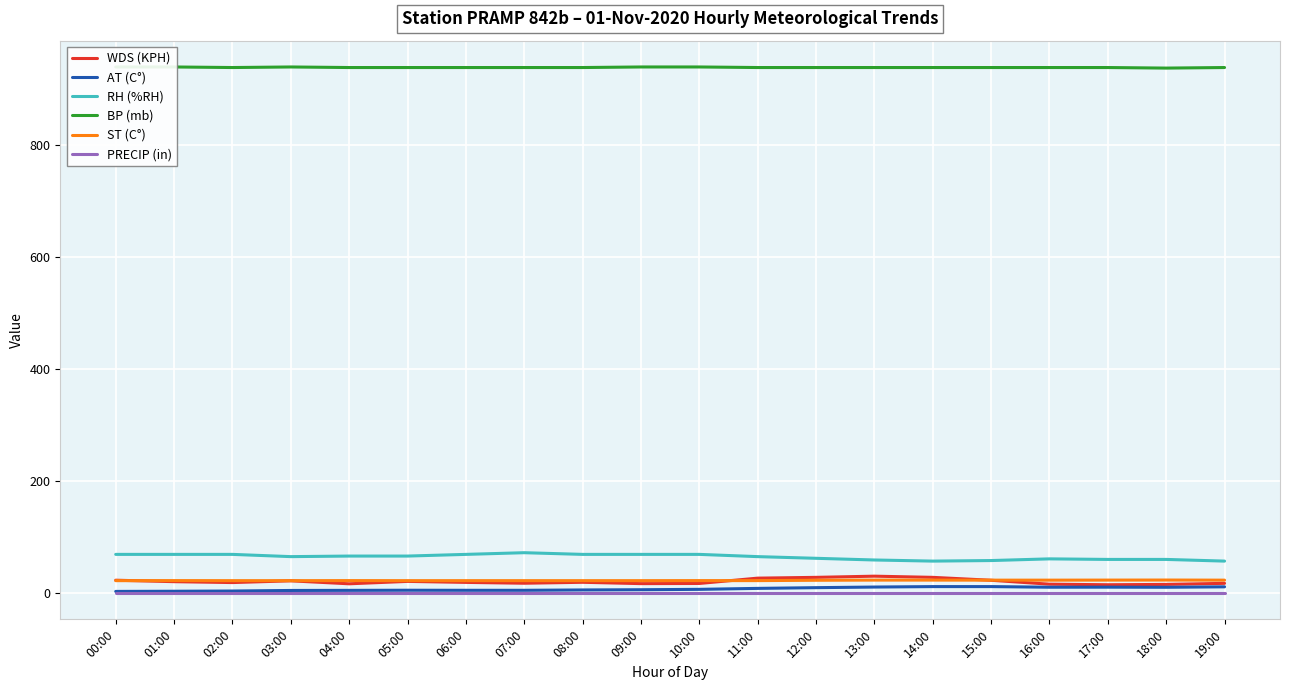

What value does the ST (C°) series have at 05:00?

22.1